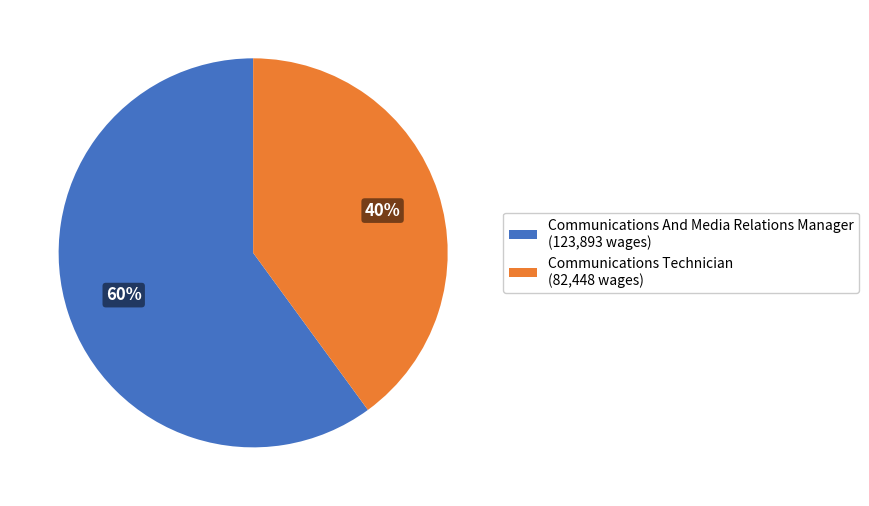

Is there a majority slice in this chart?

Yes